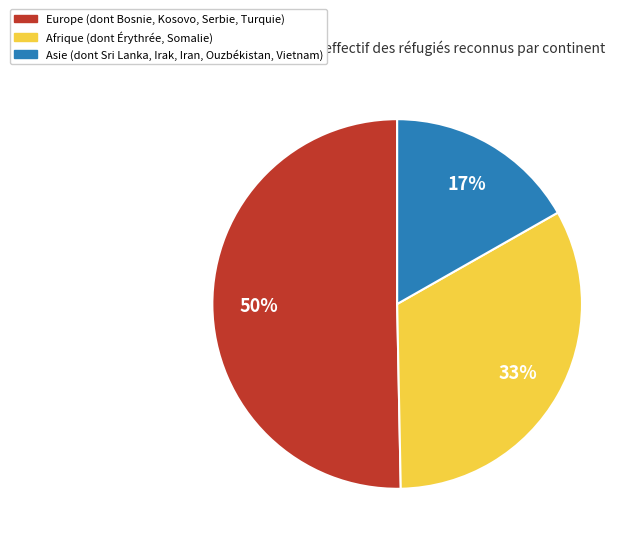

How many slices are in this pie chart?

3